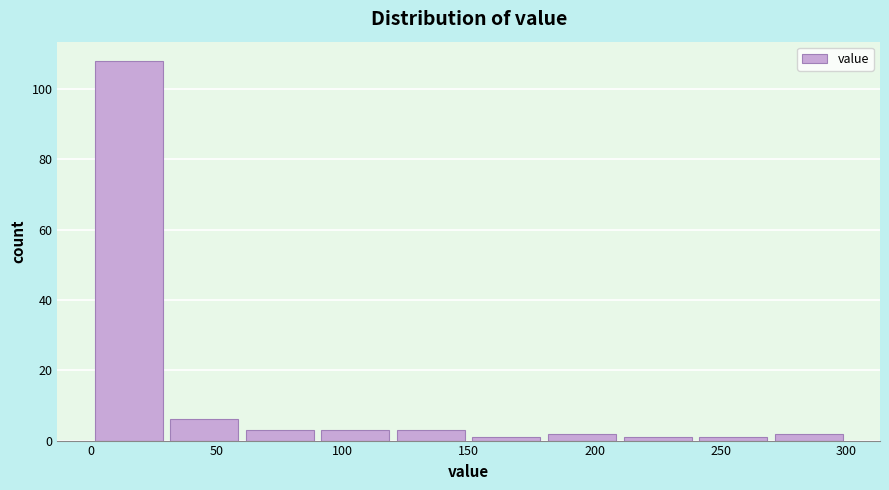

Which range on the x-axis has the tallest bar?

0 to 30